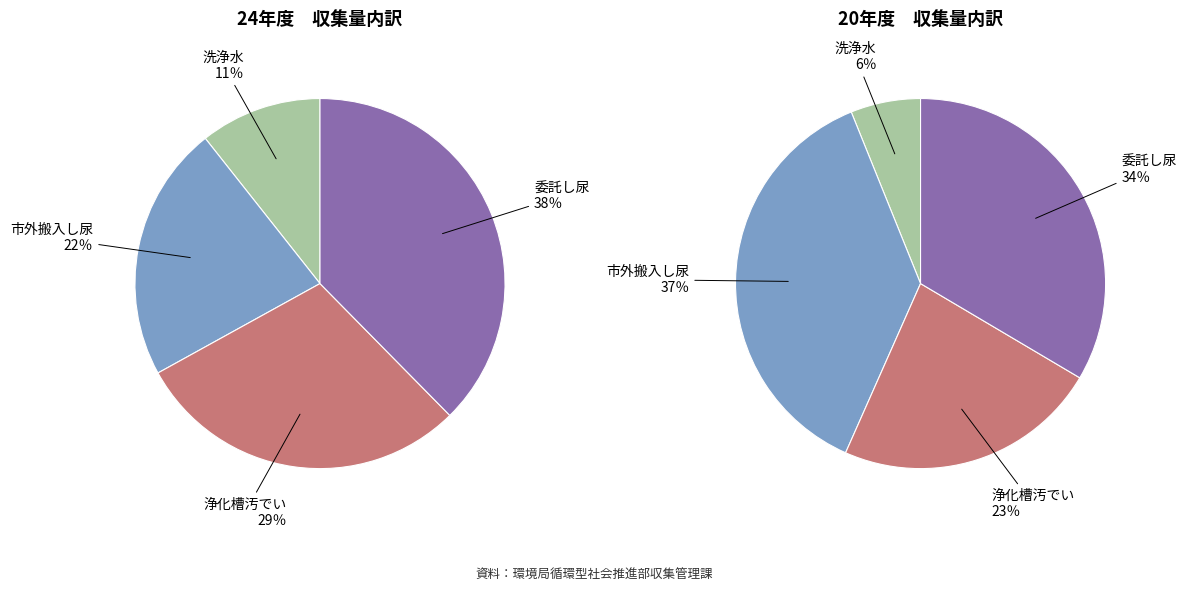

Rank the series at 平成20年度 from lowest to highest value.

洗浄水, 浄化槽汚でい, 委託し尿, 市外搬入し尿